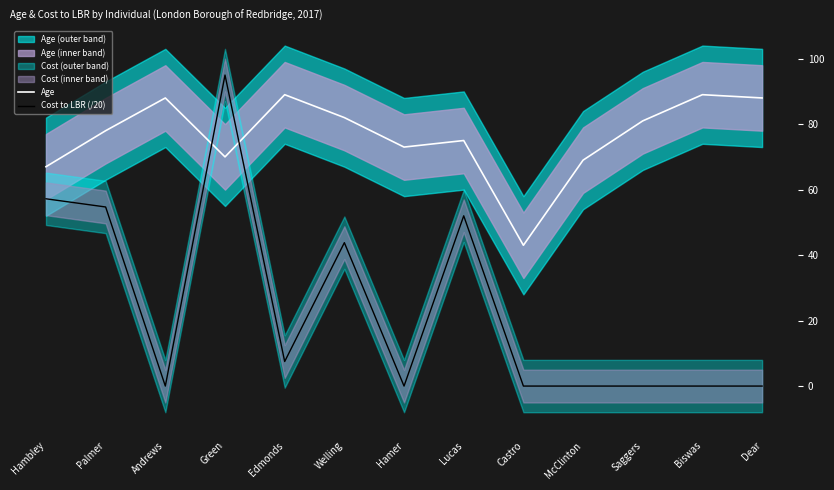

True or false: Cost to LBR (/20) has more than 0 interior local peaks.

True